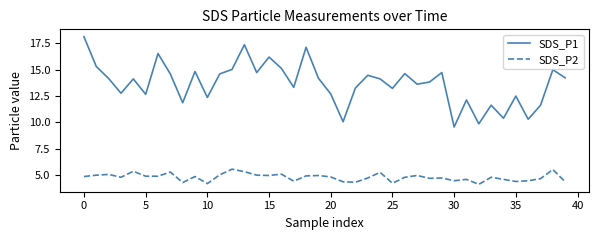

Rank the series by their average value, from highest to lowest.

SDS_P1, SDS_P2